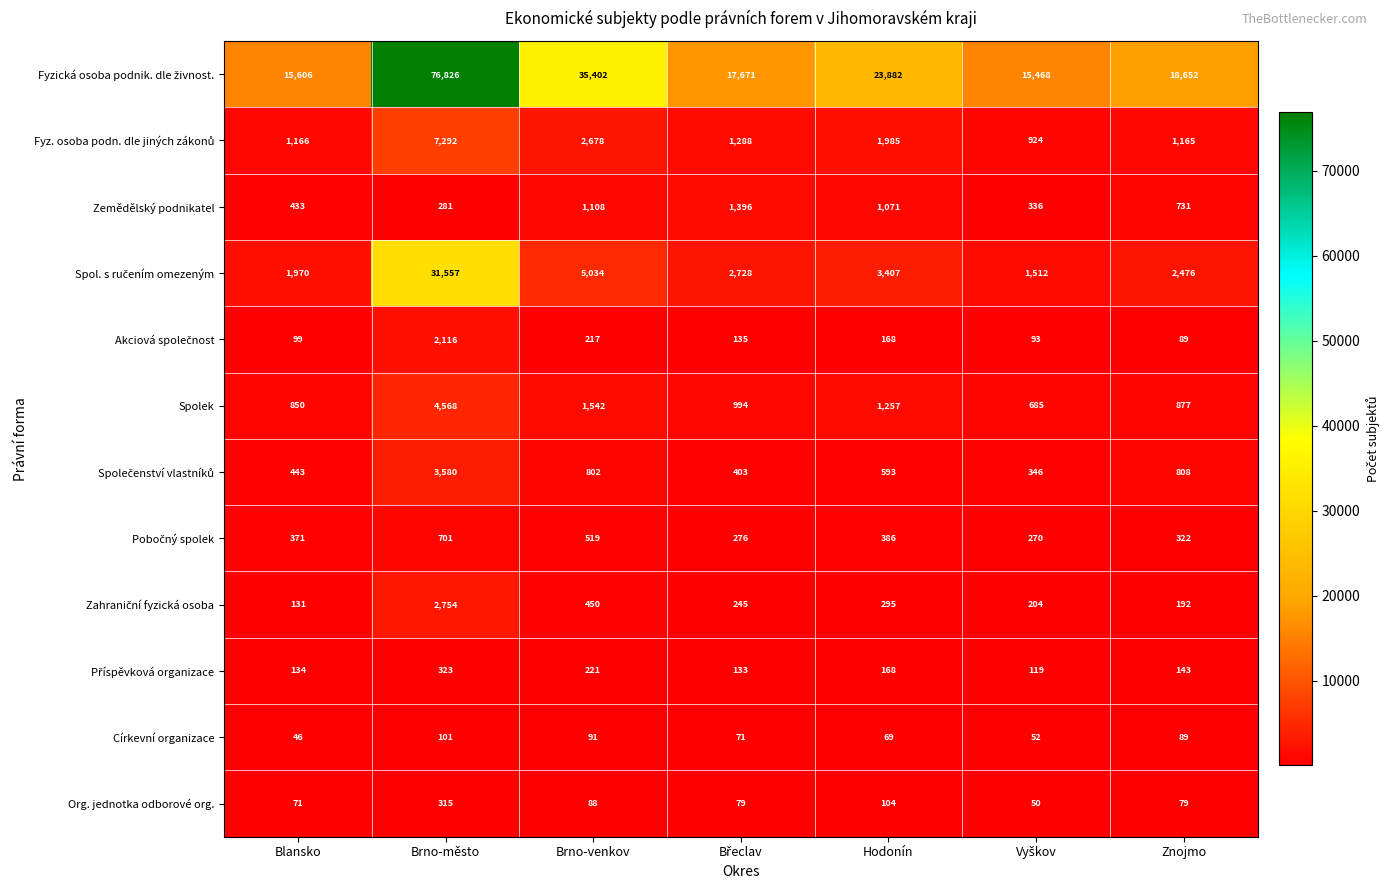

What is the difference between the highest and lowest values at Brno-město?

76725